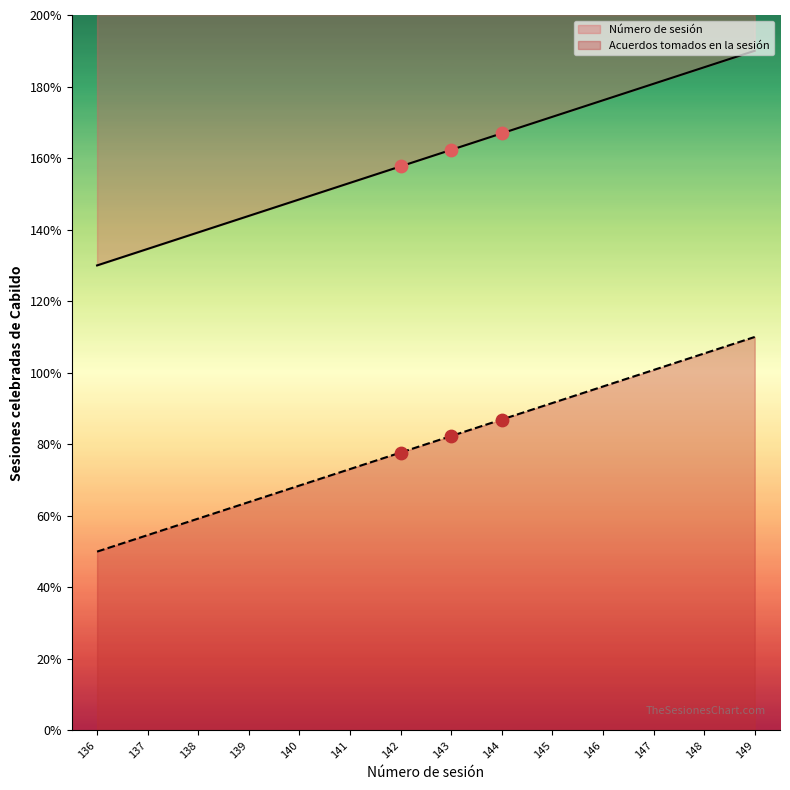

Which series contains the lowest Y value?

Acuerdos tomados en la sesión